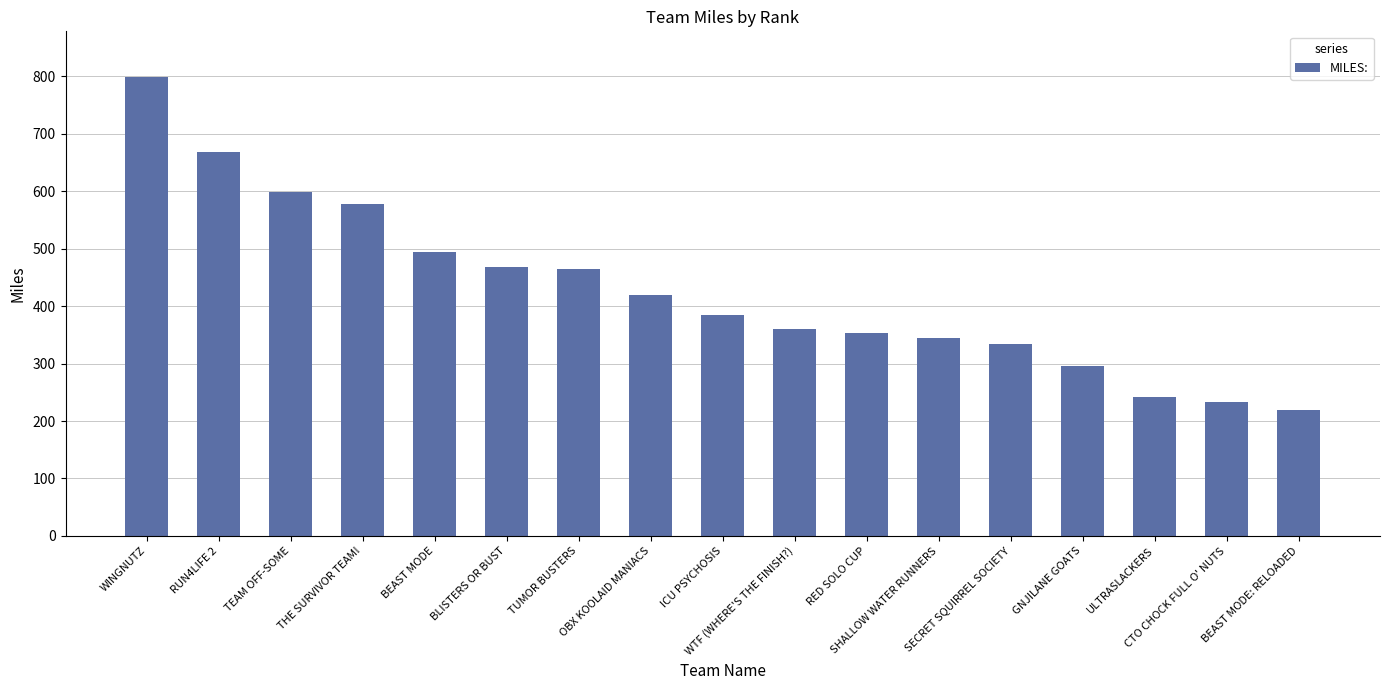

At which label does the data first exceed 385?

WINGNUTZ